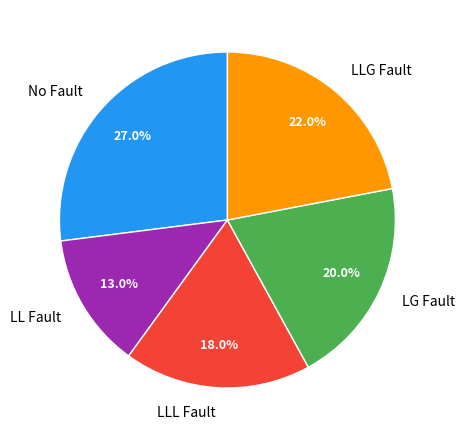

Is No Fault the majority of the pie?

No